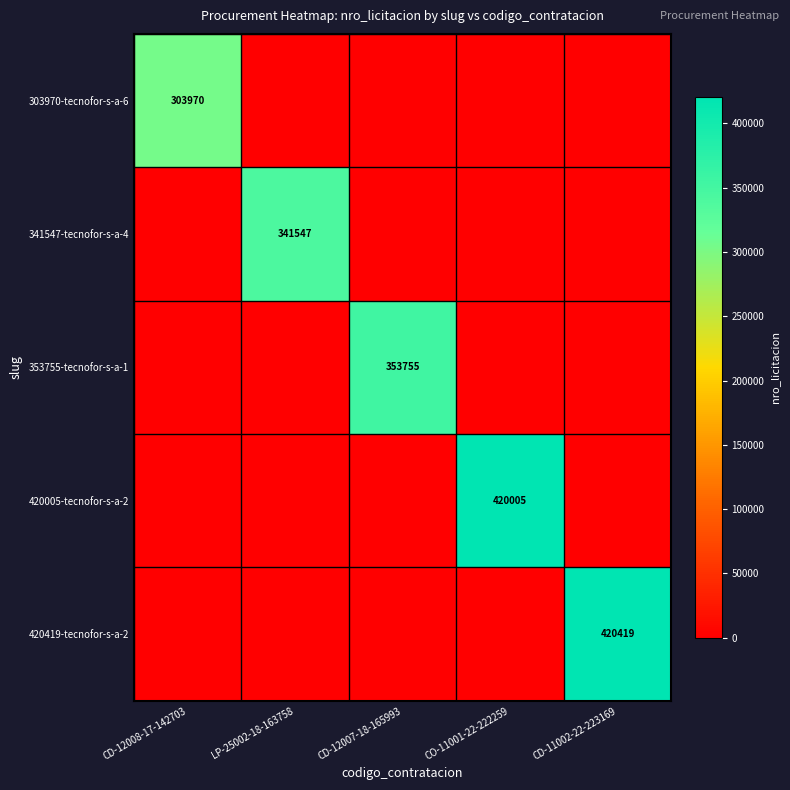

Rank the categories by 420419-tecnofor-s-a-2 value from highest to lowest.

CD-11002-22-223169, CD-12008-17-142703, LP-25002-18-163758, CD-12007-18-165993, CO-11001-22-222259